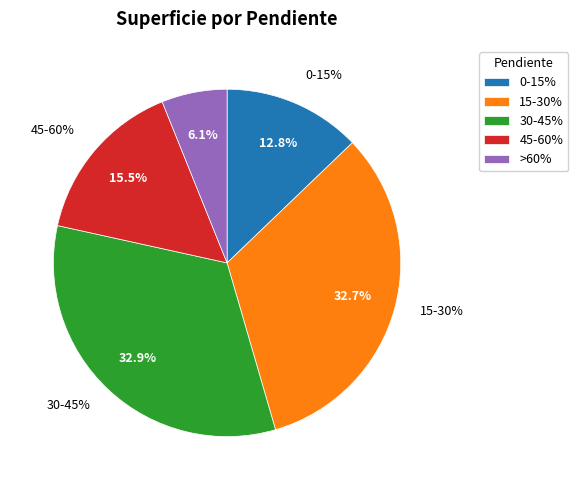

To the nearest percent, what is the difference between the largest and smallest slice percentages?

27%